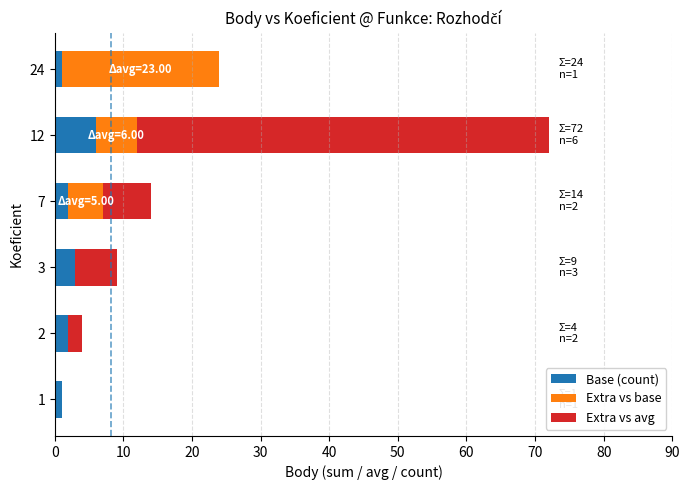

At which category is the sum across all series the highest?

12